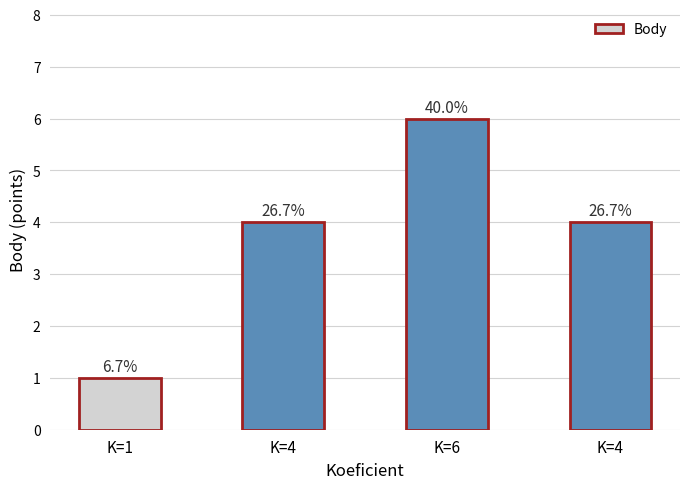

Reading left to right, extract all data points from this chart.

K=1=1	K=4=4	K=6=6	K=4=4